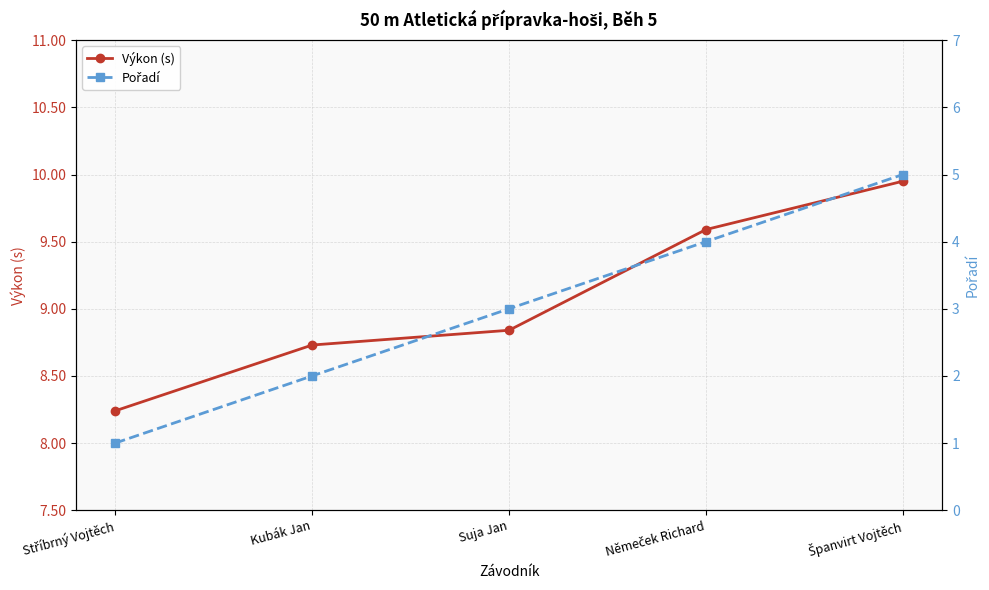

True or false: Pořadí and Výkon (s) intersect in this chart.

False